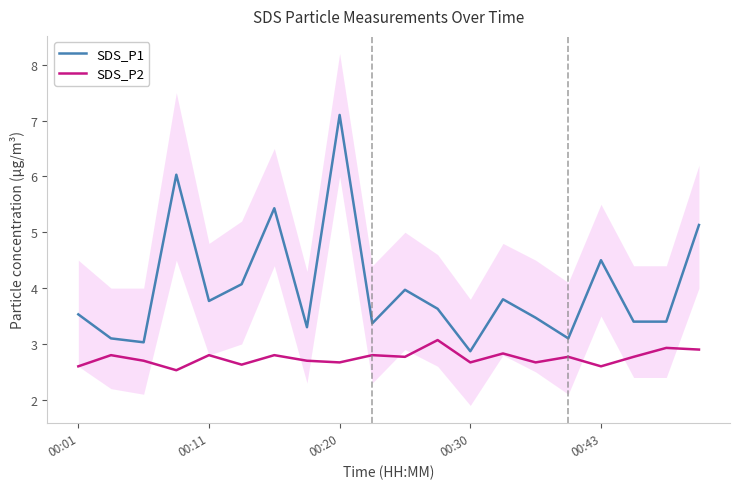

The SDS_P2 series shows 2.7 at 00:30. True or false?

True